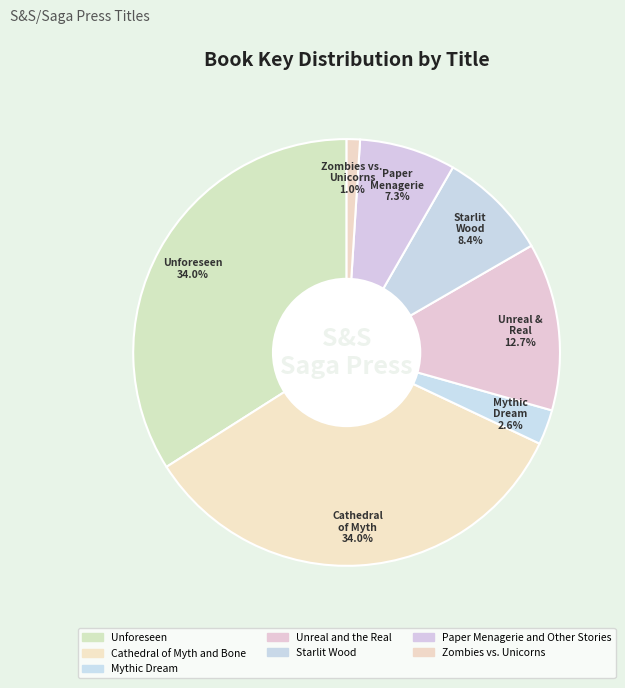

Count the number of slices in the pie.

7